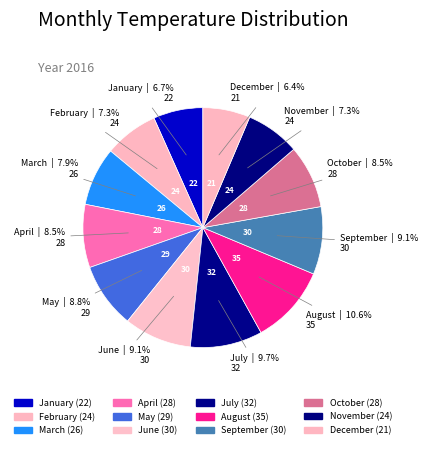

How many segments does this pie chart have?

12